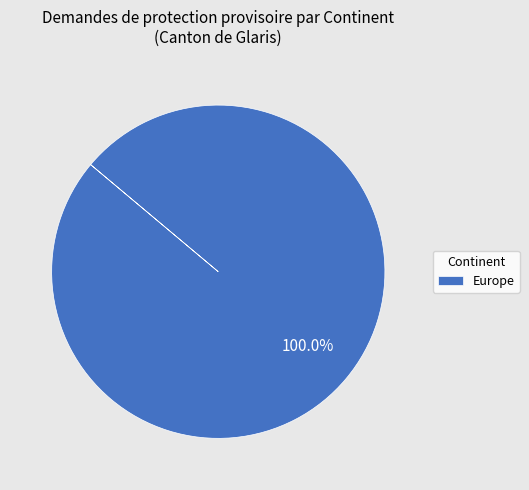

What is the majority slice?

Europe